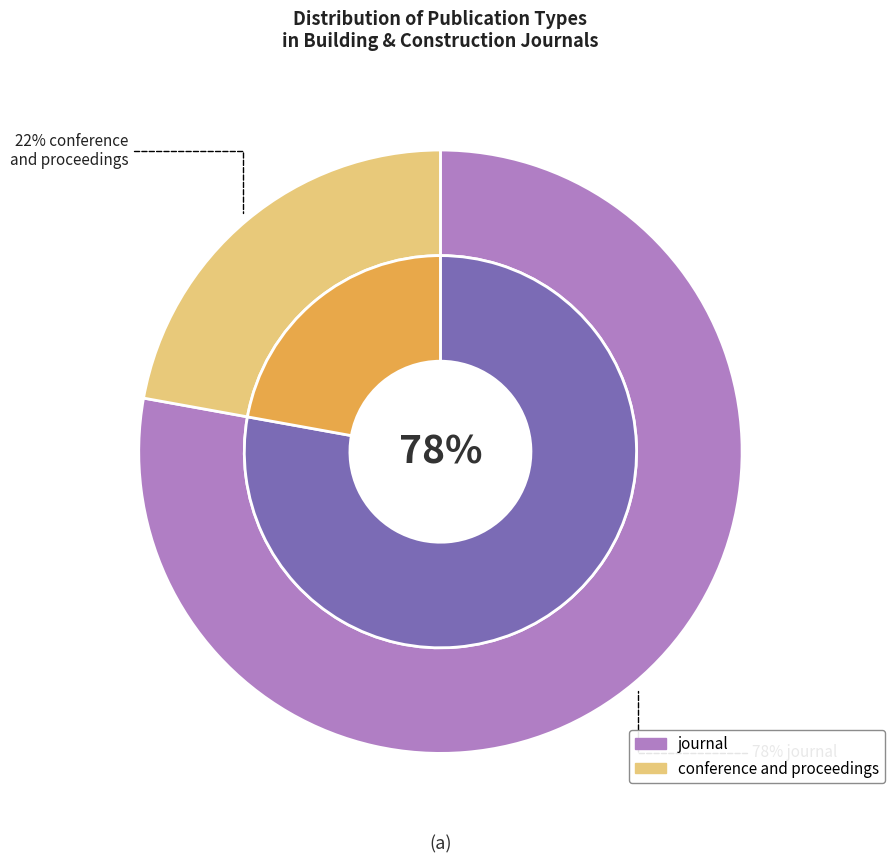

Which slice is the smallest?

conference and proceedings